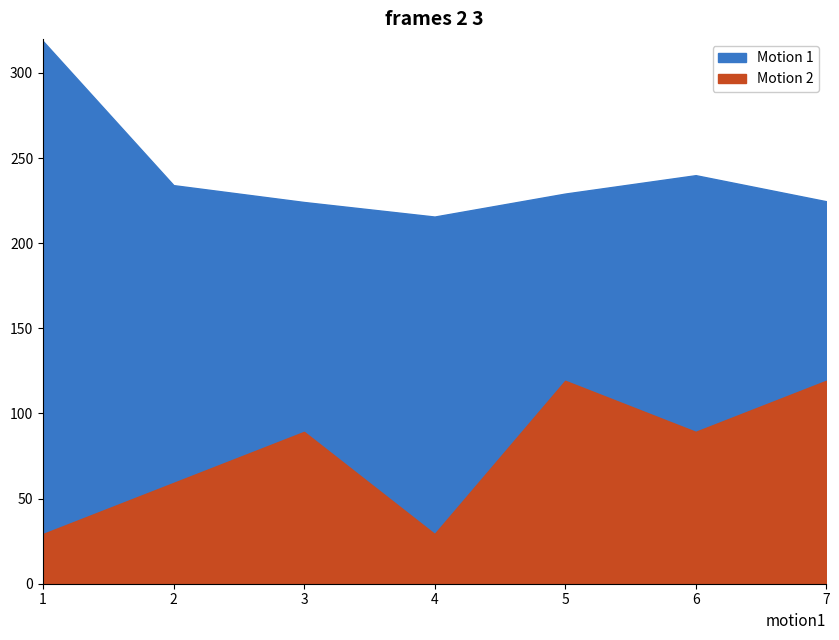

True or false: Motion 1 and Motion 2 intersect in this chart.

False